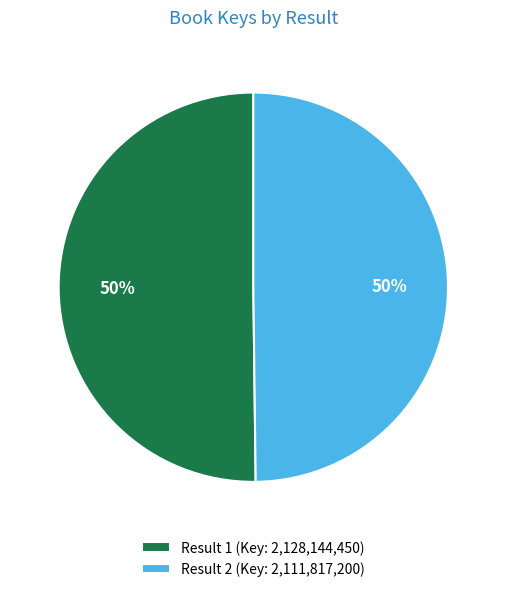

Approximately how many times larger is the value at Result 2 (Key: 2,111,817,200) compared to Result 1 (Key: 2,128,144,450)?

1.0